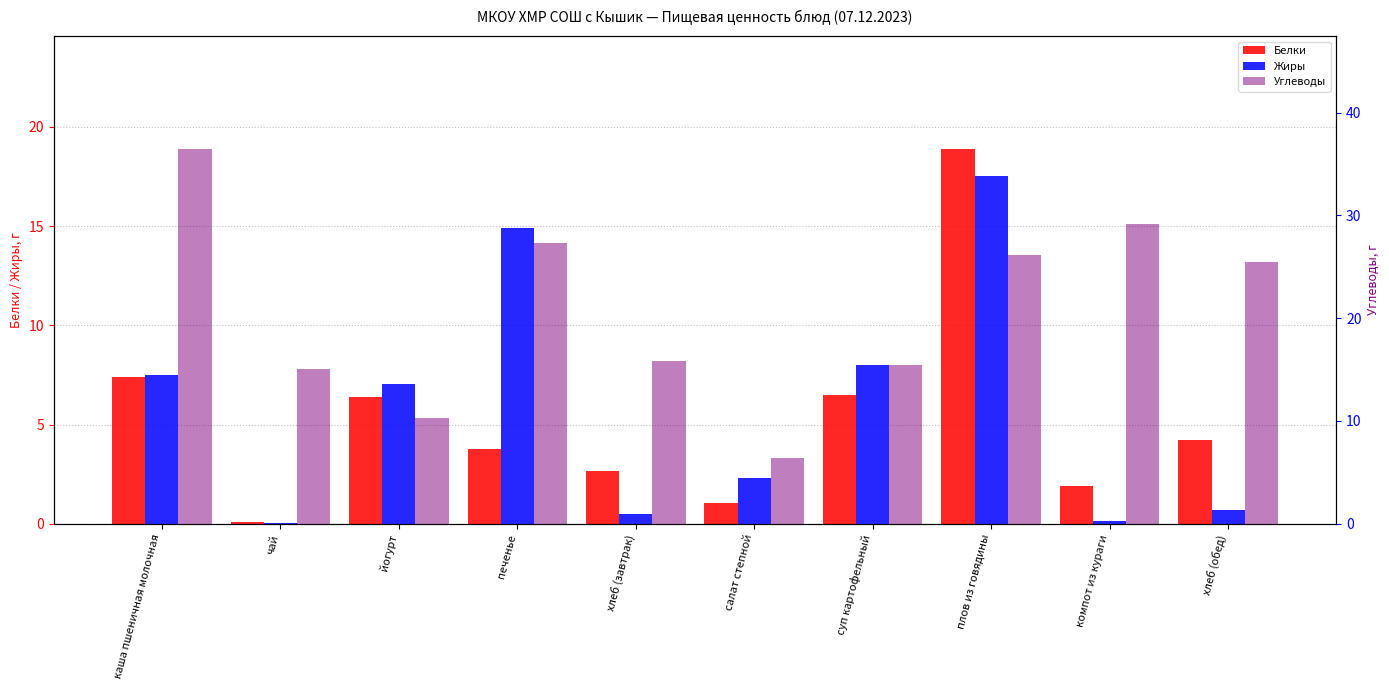

Does the chart contain stacked bars?

No